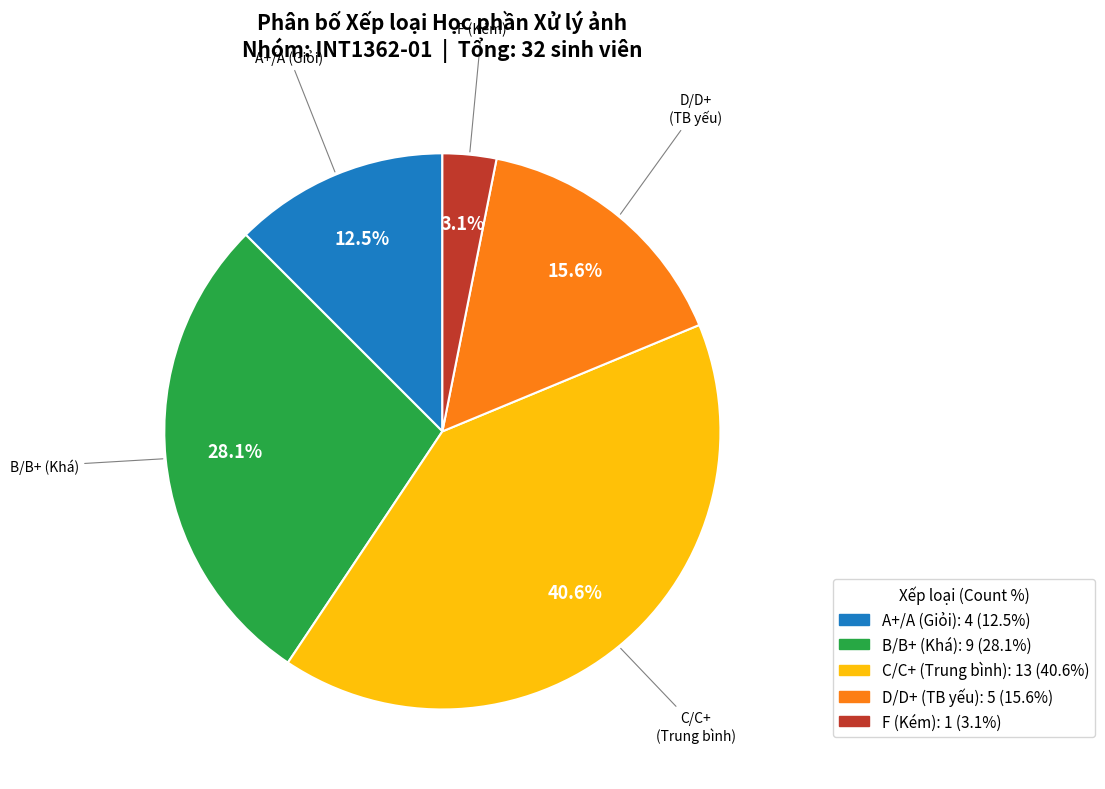

How many segments does this pie chart have?

5